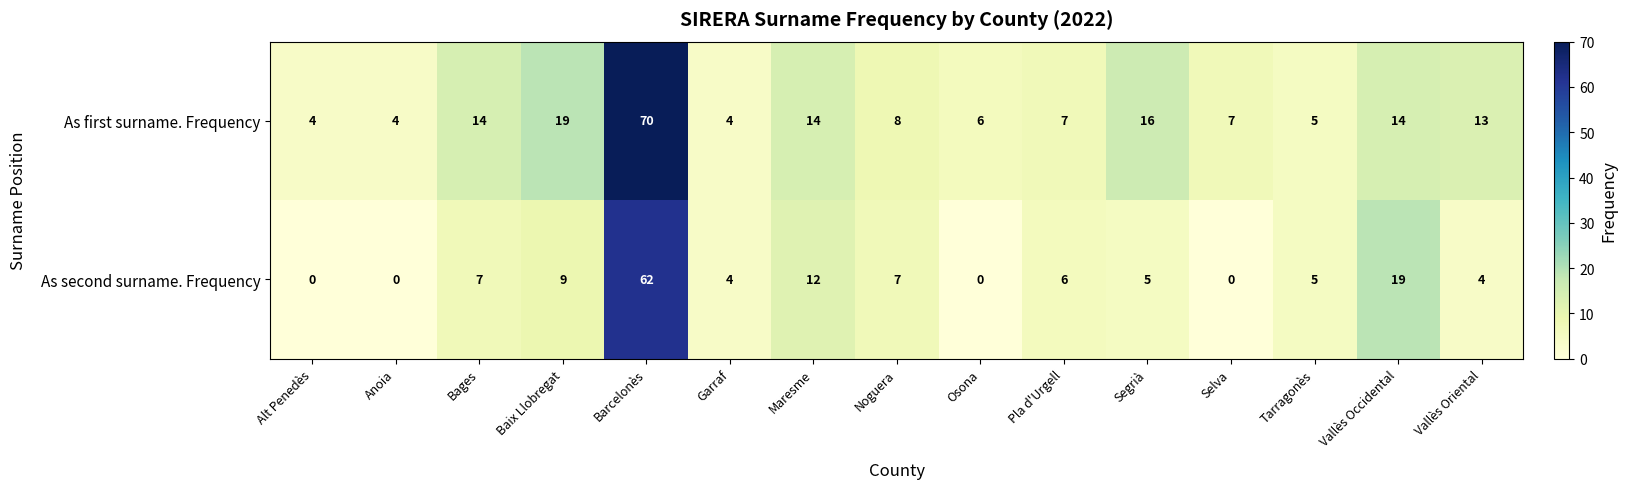

The As second surname. Frequency series shows 26 at Selva. True or false?

False